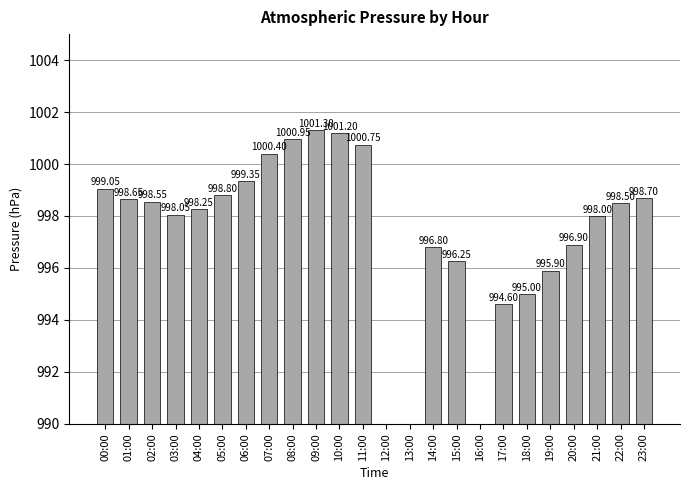

What is the label of the 6th bar from the left?

05:00